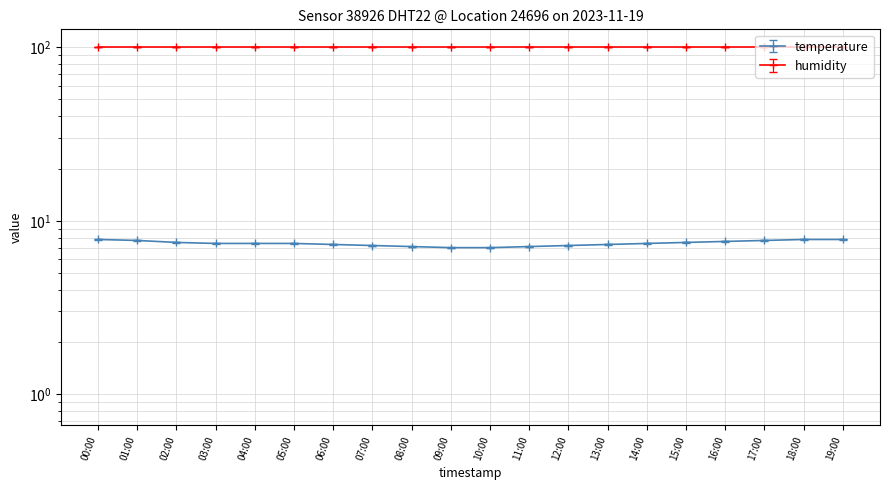

True or false: the data shows 2.8 at 09:00.

False